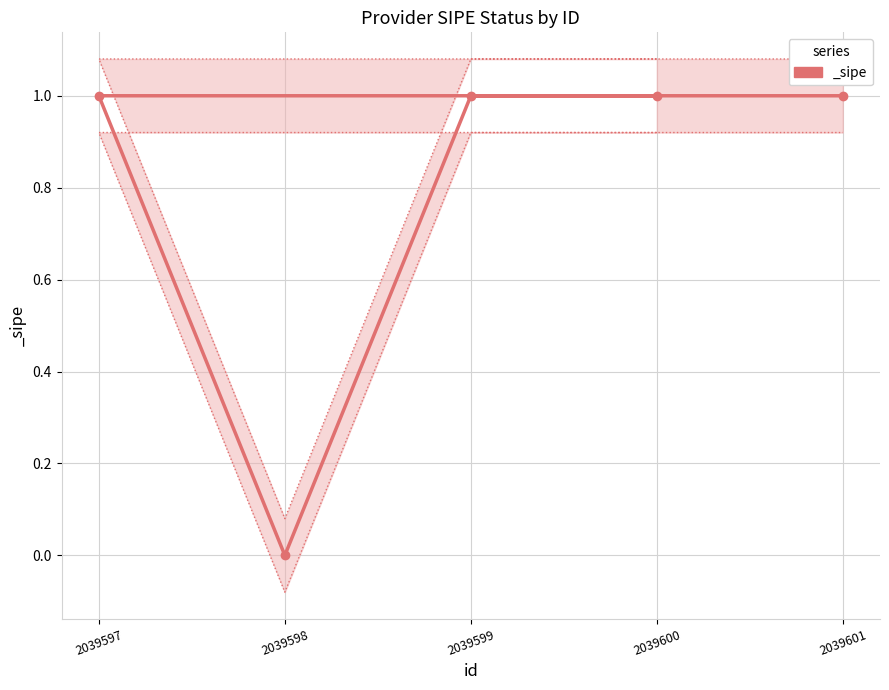

What value does the data have at 2039597?

1